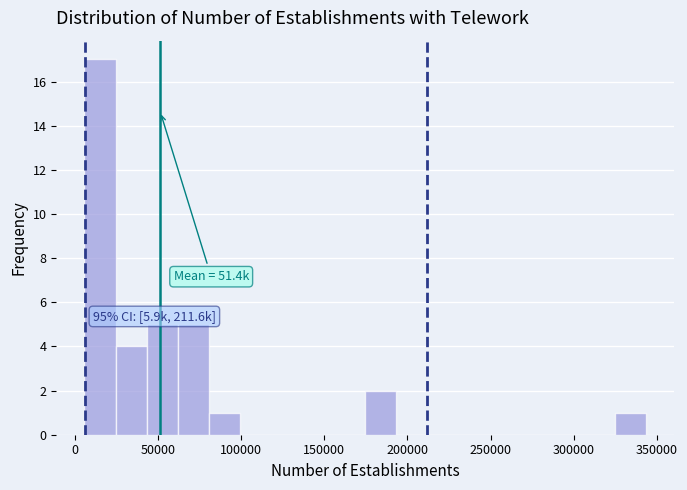

Read against the x-axis, roughly where is the centre of the tallest bar?

15000